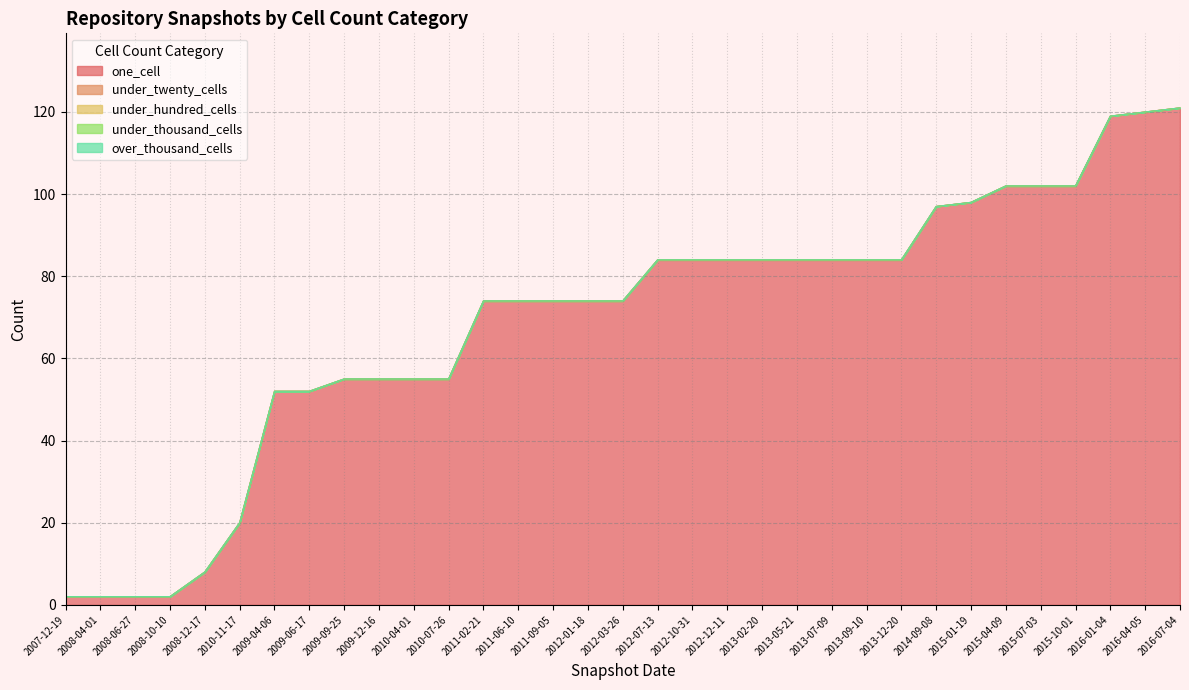

What is the difference between the highest and lowest values at 2016-01-04?

119